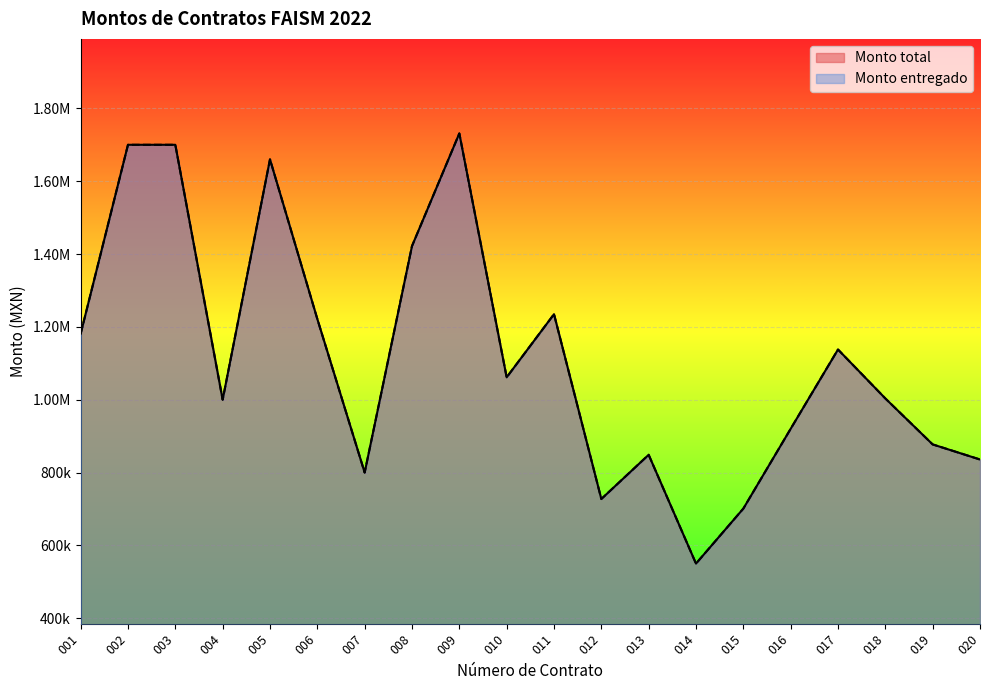

True or false: Monto entregado and Monto total cross at least once.

False